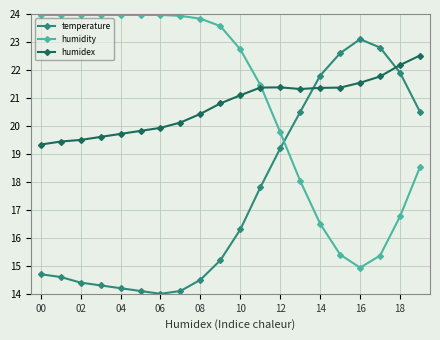

What is the minimum value for temperature?

14.0